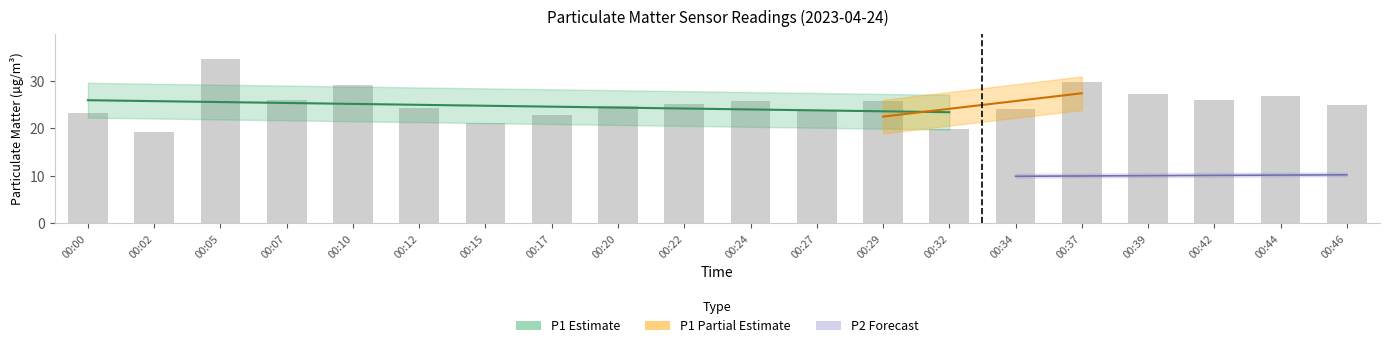

What is the value of the 17th bar from the left?

27.2